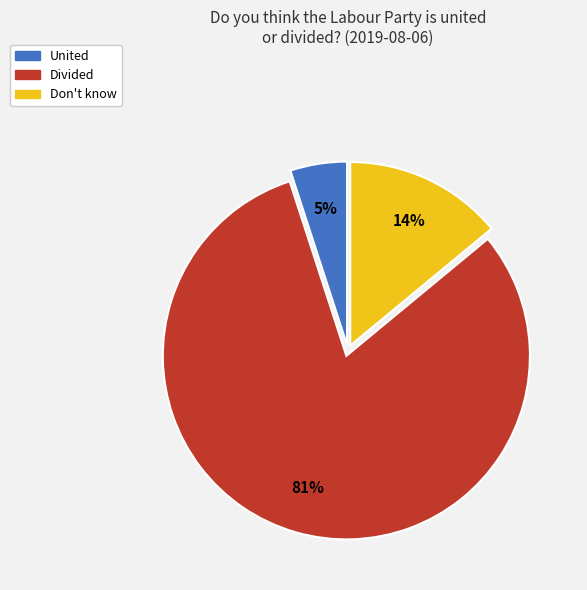

Is the sum of United and Don't know greater than half?

No